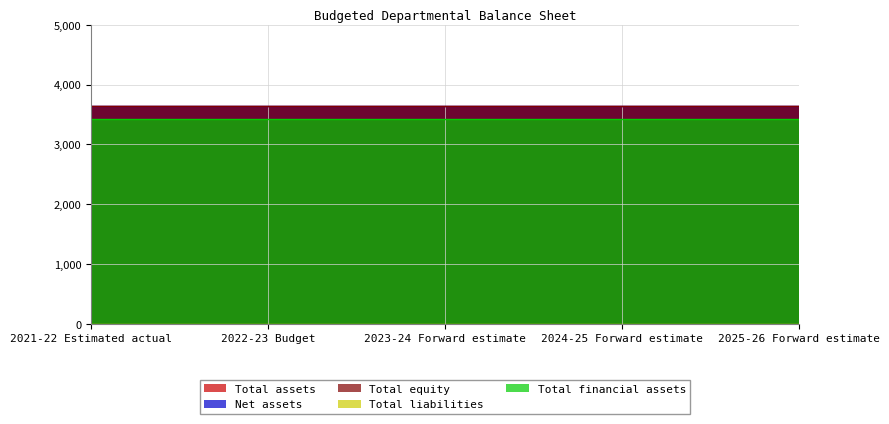

What is the approximate value of Net assets at 2021-22 Estimated actual?

3641